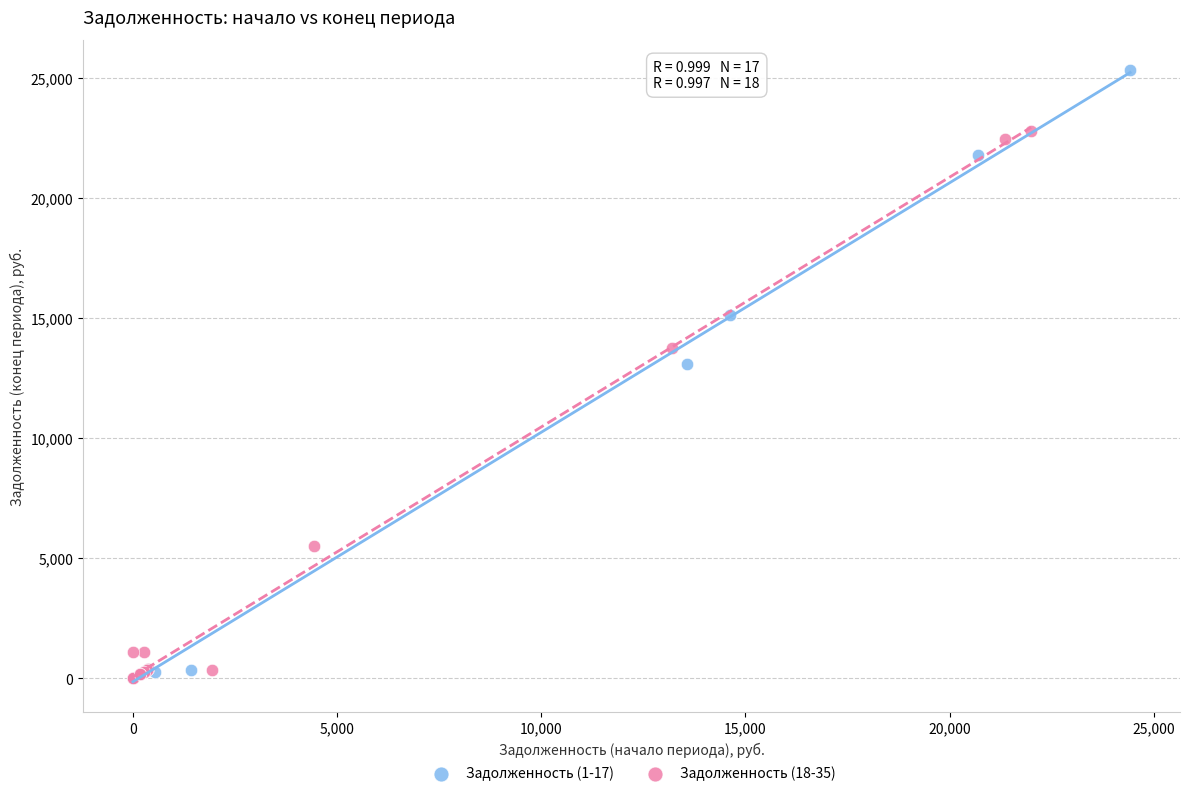

Which series contains the highest Y value?

Задолженность (1-17)